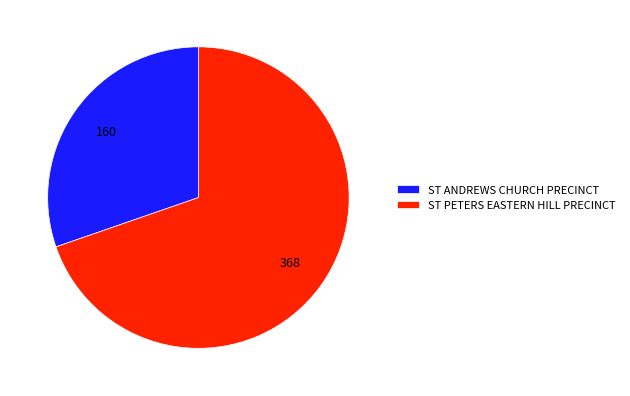

Combined, do ST PETERS EASTERN HILL PRECINCT and ST ANDREWS CHURCH PRECINCT account for over 50%?

Yes